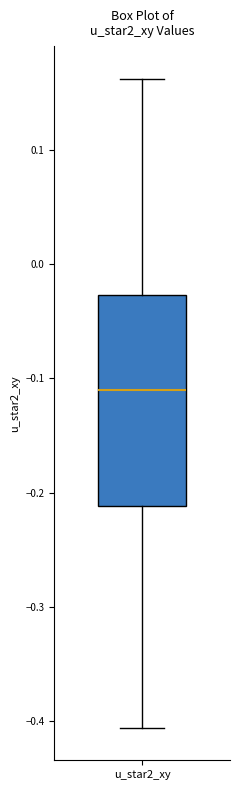

Read this box plot against the y-axis: the position of the median line, the range covered by the box, and the ends of both whiskers. The values are not printed on the chart, so give them approximately, as read against the axis.

median -0.11, box -0.21 to -0.03, whiskers -0.41 to 0.16